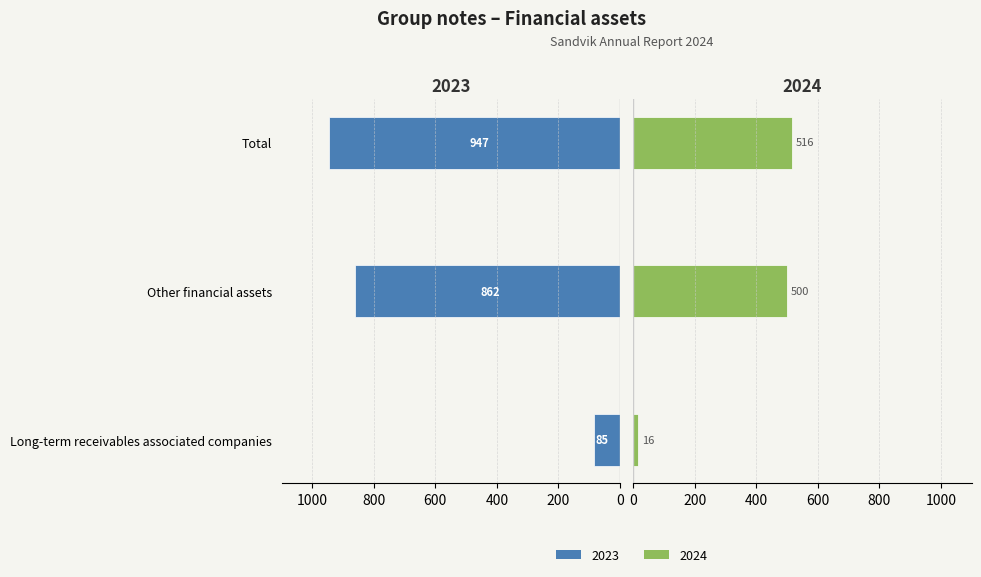

What is the label of the 2nd bar from the right?

Other financial assets